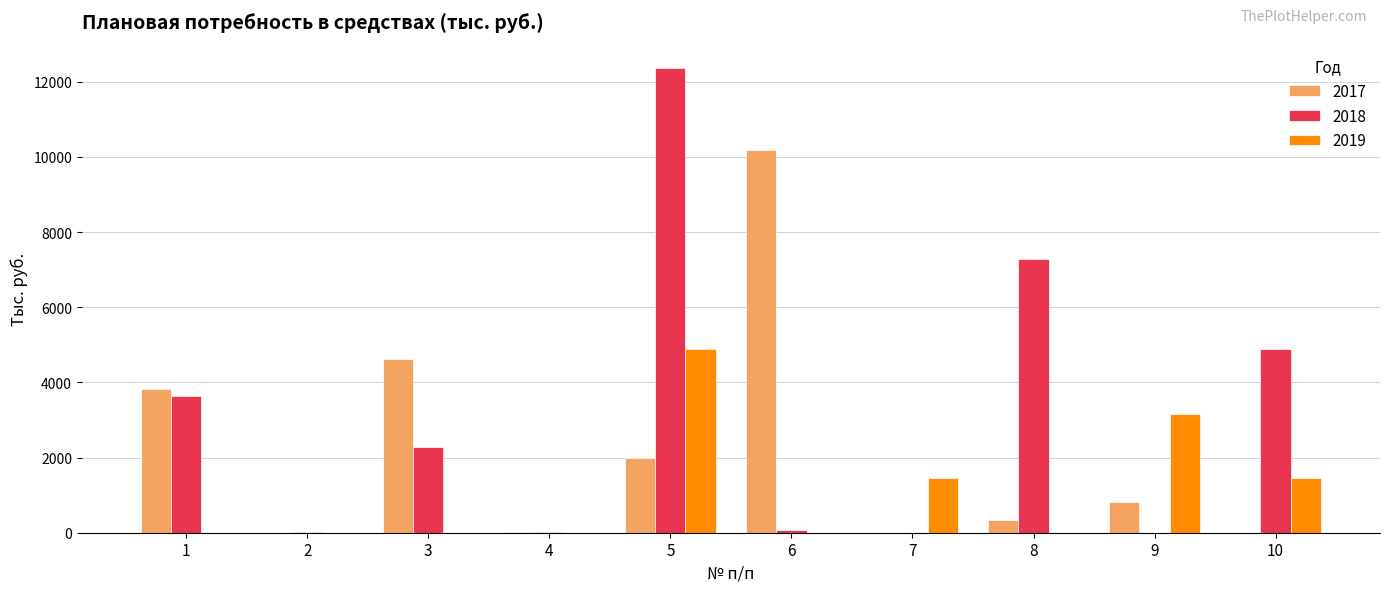

At which category is the sum across all series the highest?

5